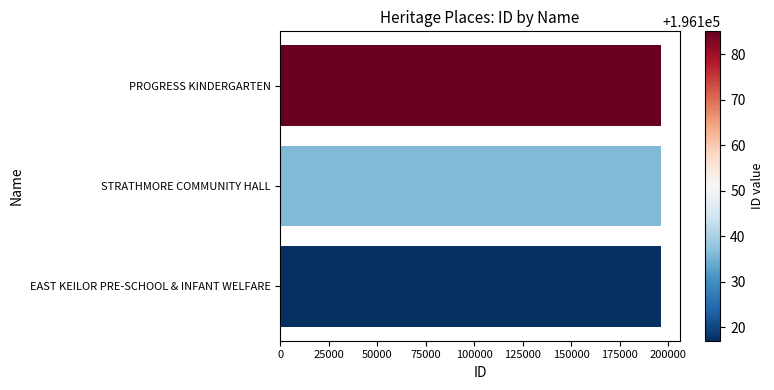

What is the greatest value displayed?

196185